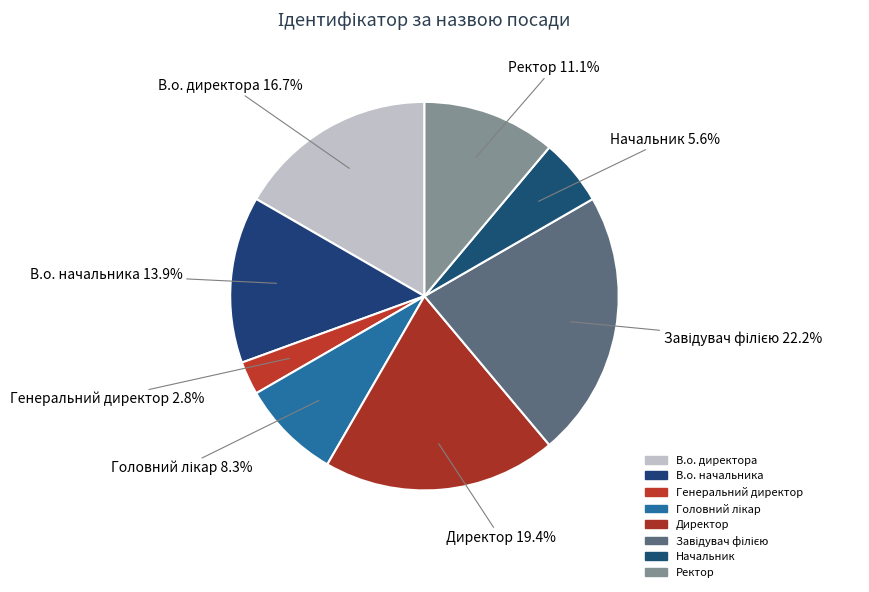

What portion of the pie excludes Начальник?

94.4%